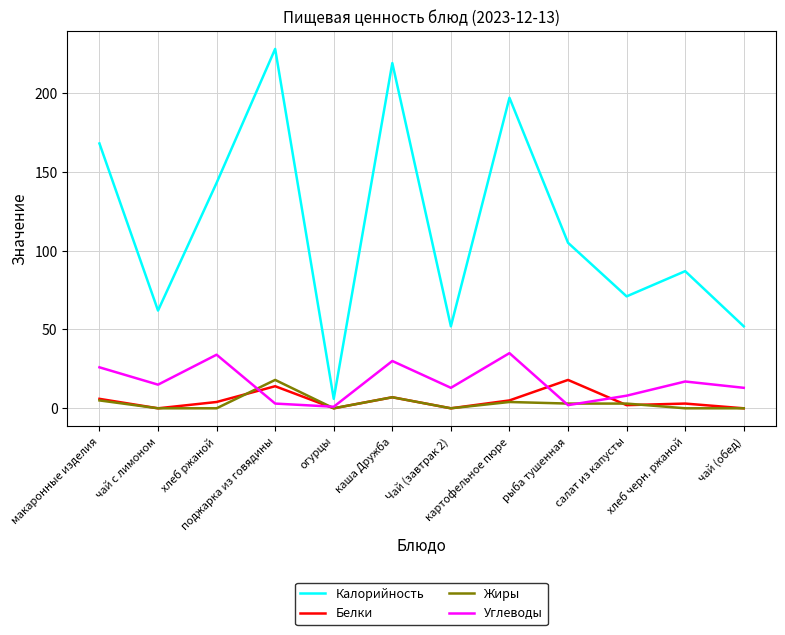

True or false: Калорийность and Белки intersect in this chart.

False